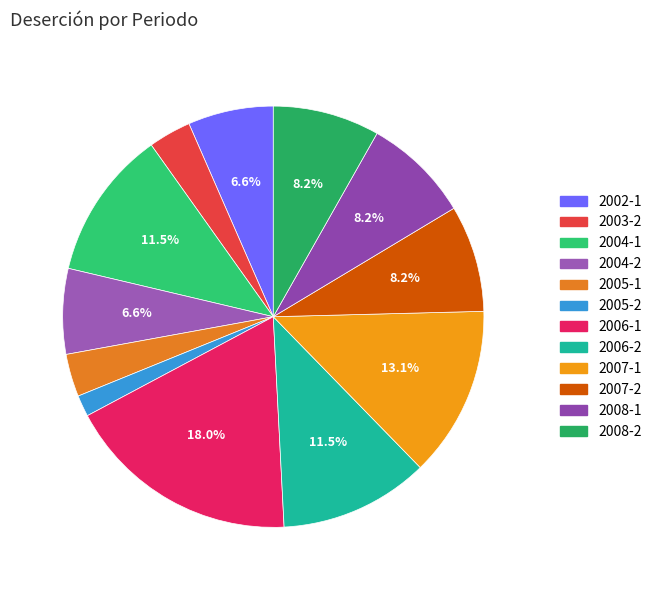

Rank the categories by value from lowest to highest.

2005-2, 2003-2, 2005-1, 2002-1, 2004-2, 2007-2, 2008-1, 2008-2, 2004-1, 2006-2, 2007-1, 2006-1